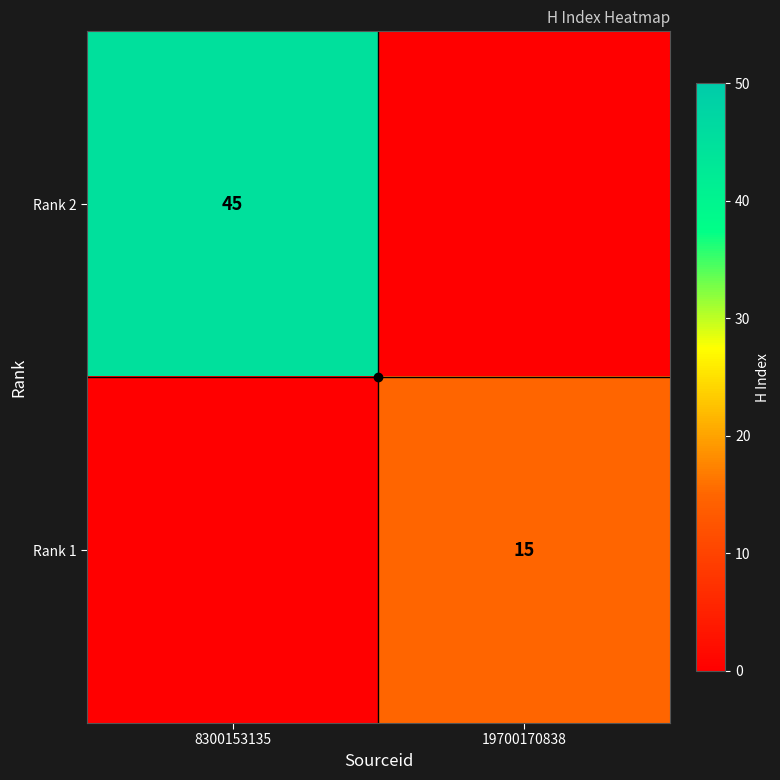

Rank the series at 8300153135 from lowest to highest value.

Rank 1, Rank 2